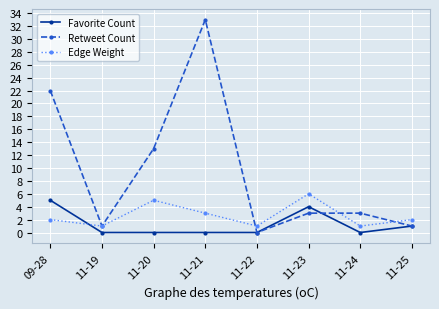

At which category does Retweet Count reach its first local peak?

11-21